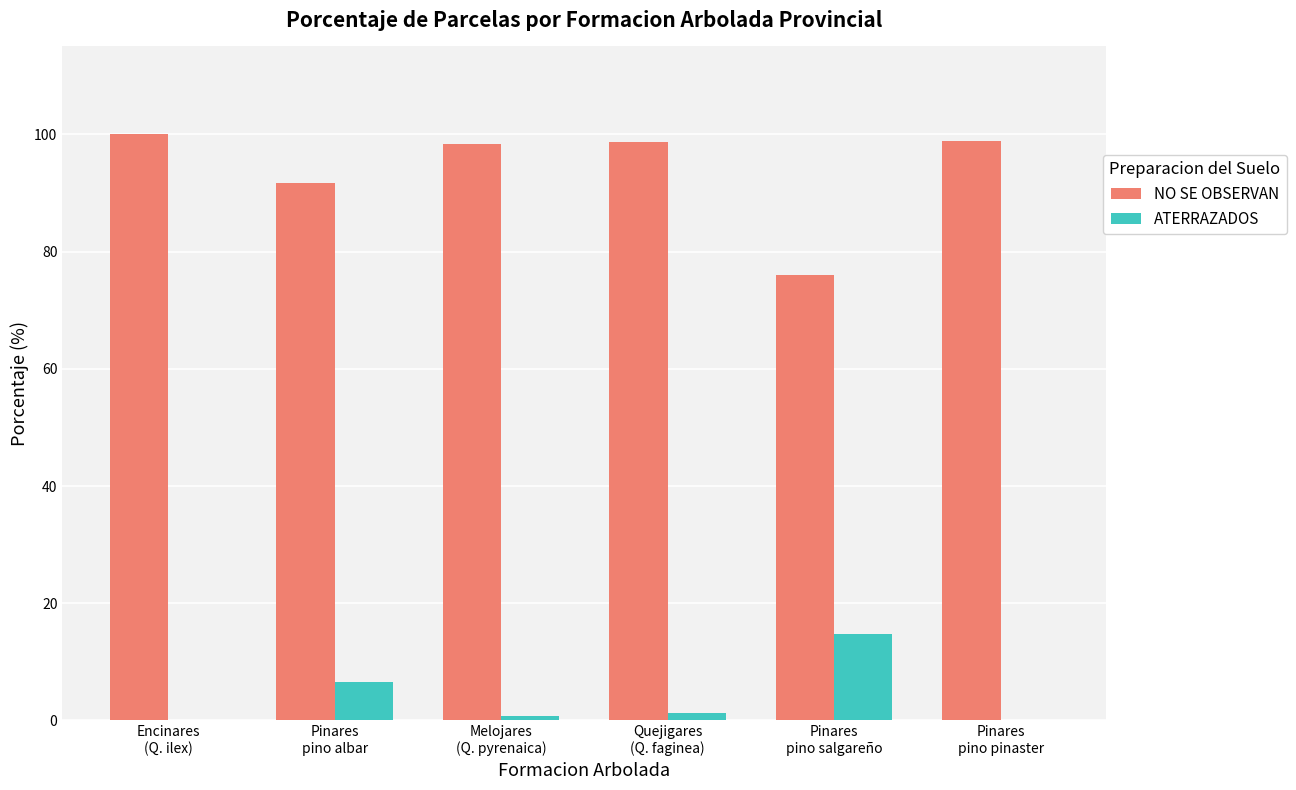

What is the maximum value shown in the chart?

100.0